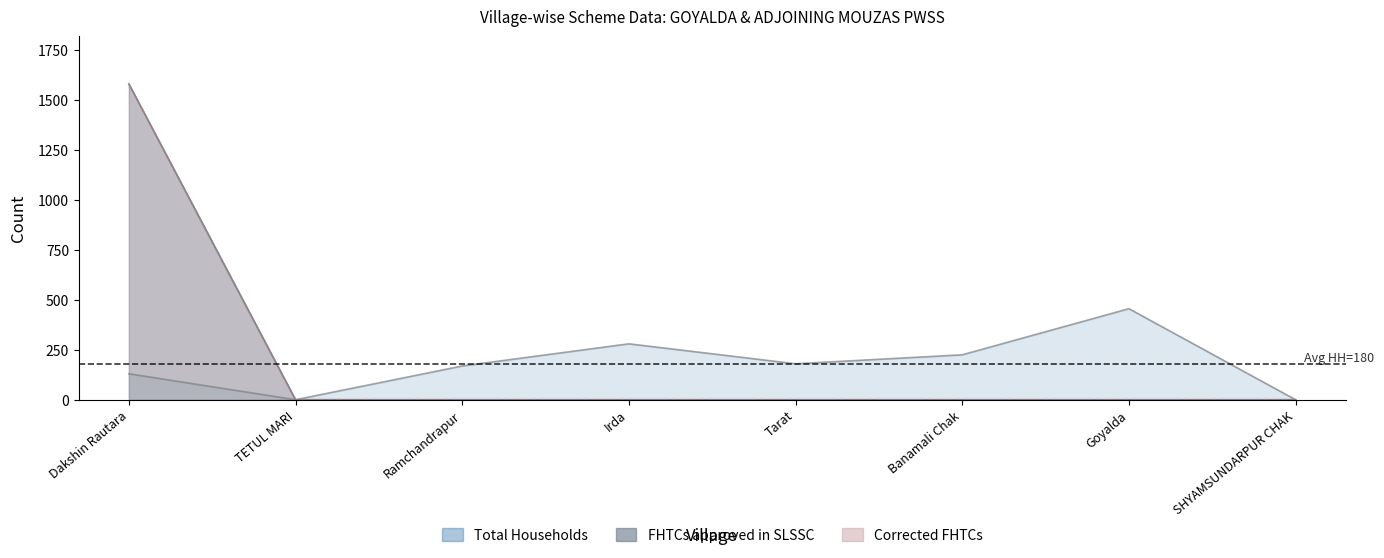

What are all the series names shown in the legend?

Total Households, FHTCs approved in SLSSC, Corrected FHTCs